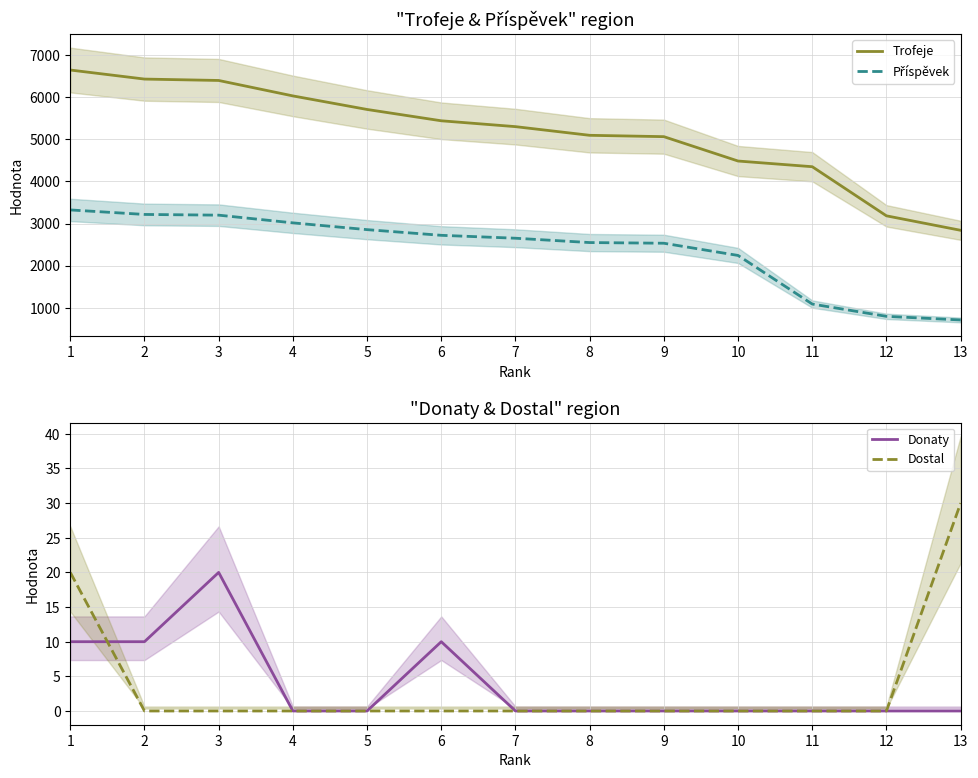

How many data points in Trofeje are above 5302?

6